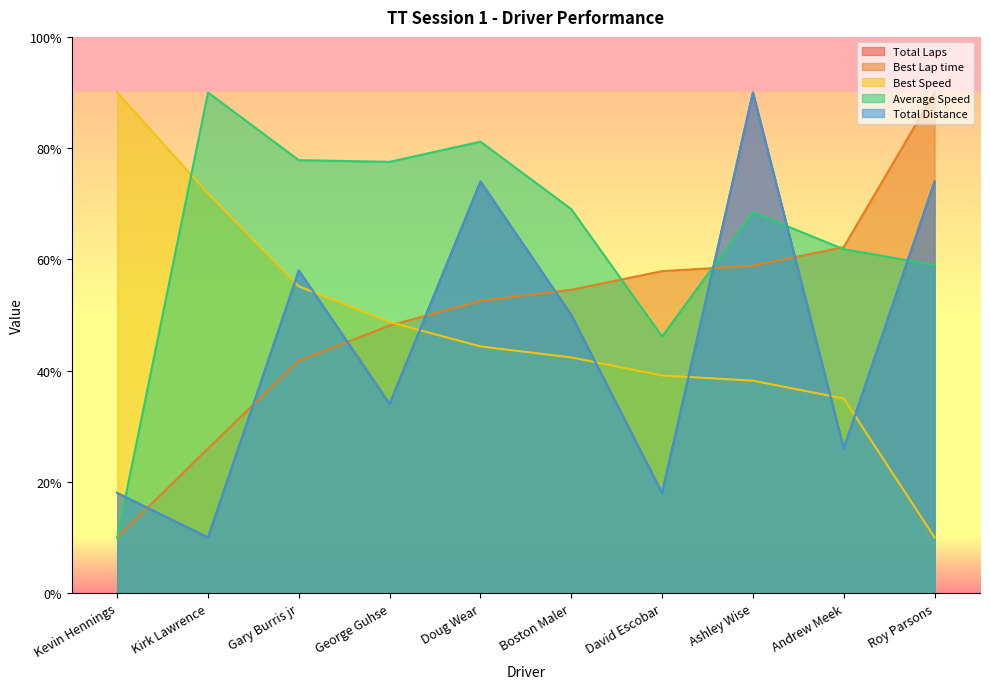

Is it true that Best Speed equals 76.8 at Doug Wear?

False